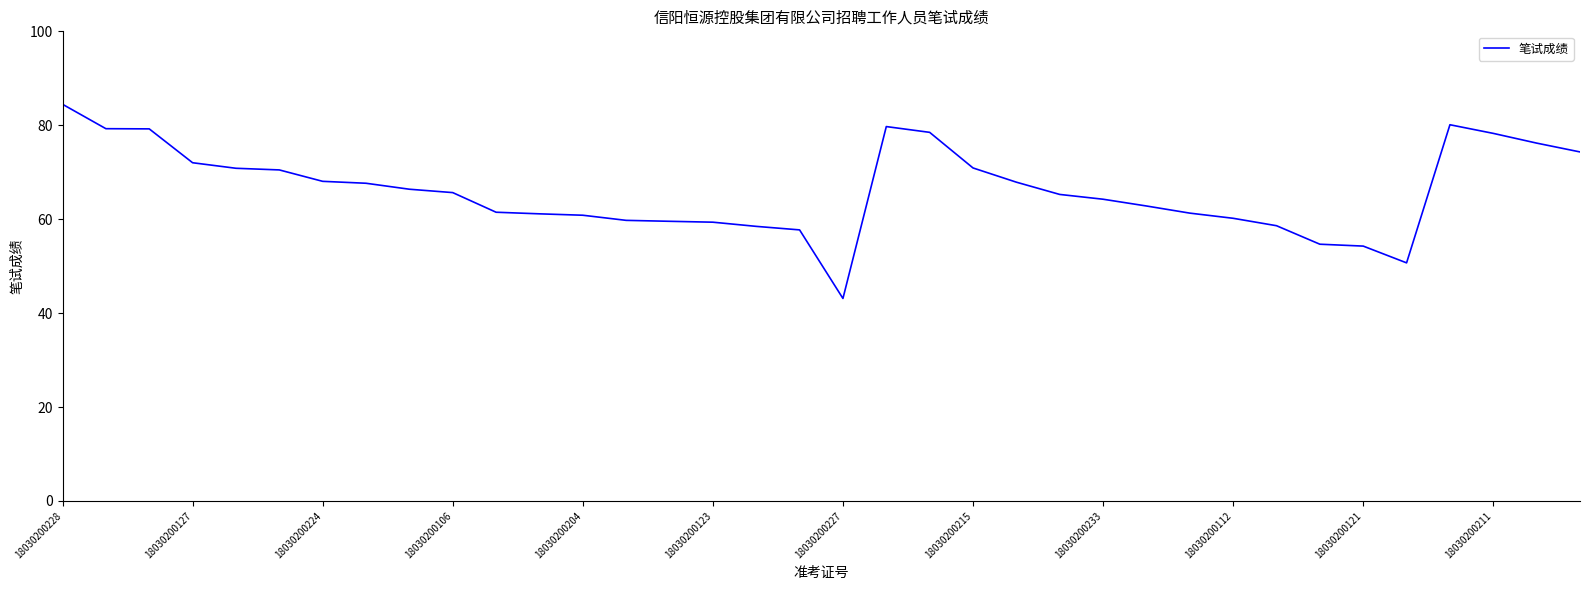

What is the greatest value displayed?

84.5